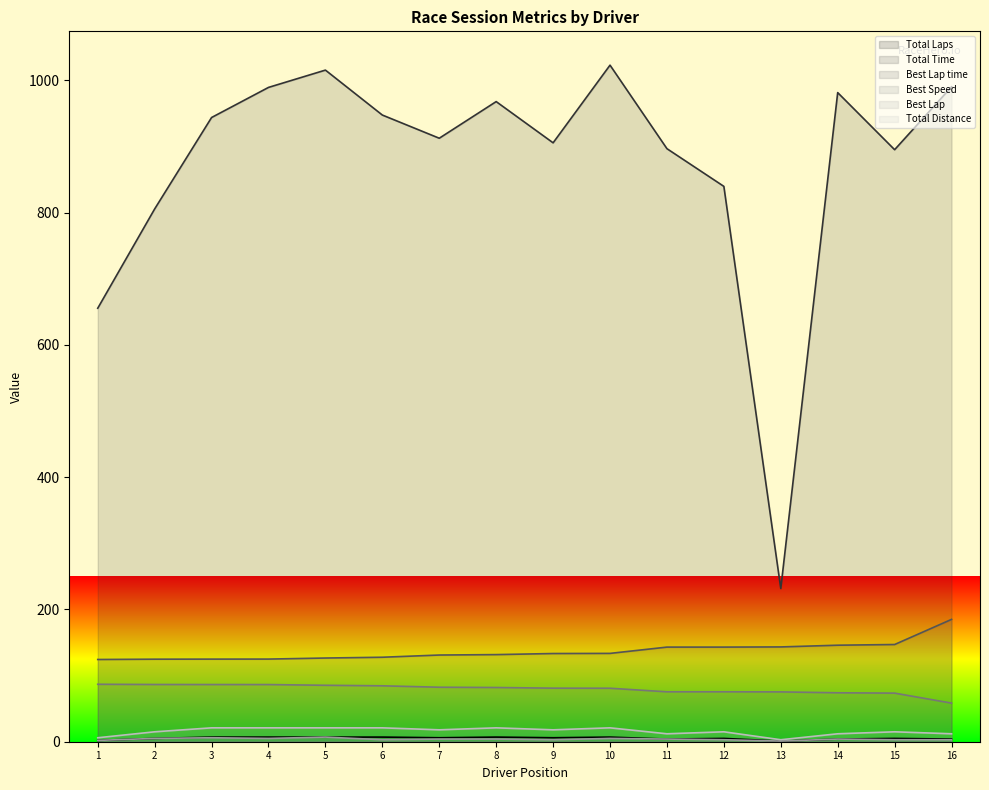

Which series changed the most between 6 and 13?

Total Time